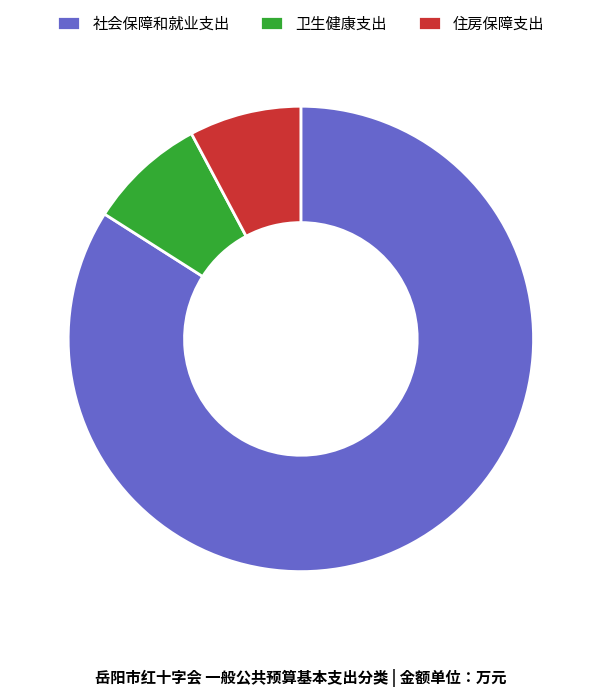

Is the sum of 住房保障支出 and 卫生健康支出 greater than half?

No